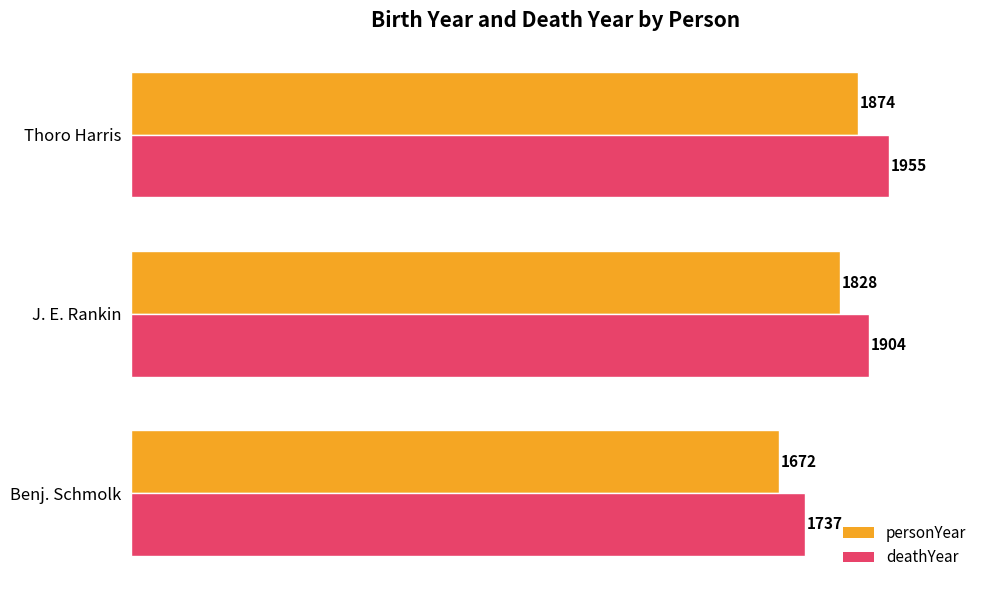

True or false: deathYear has a value of 3176 at Thoro Harris.

False